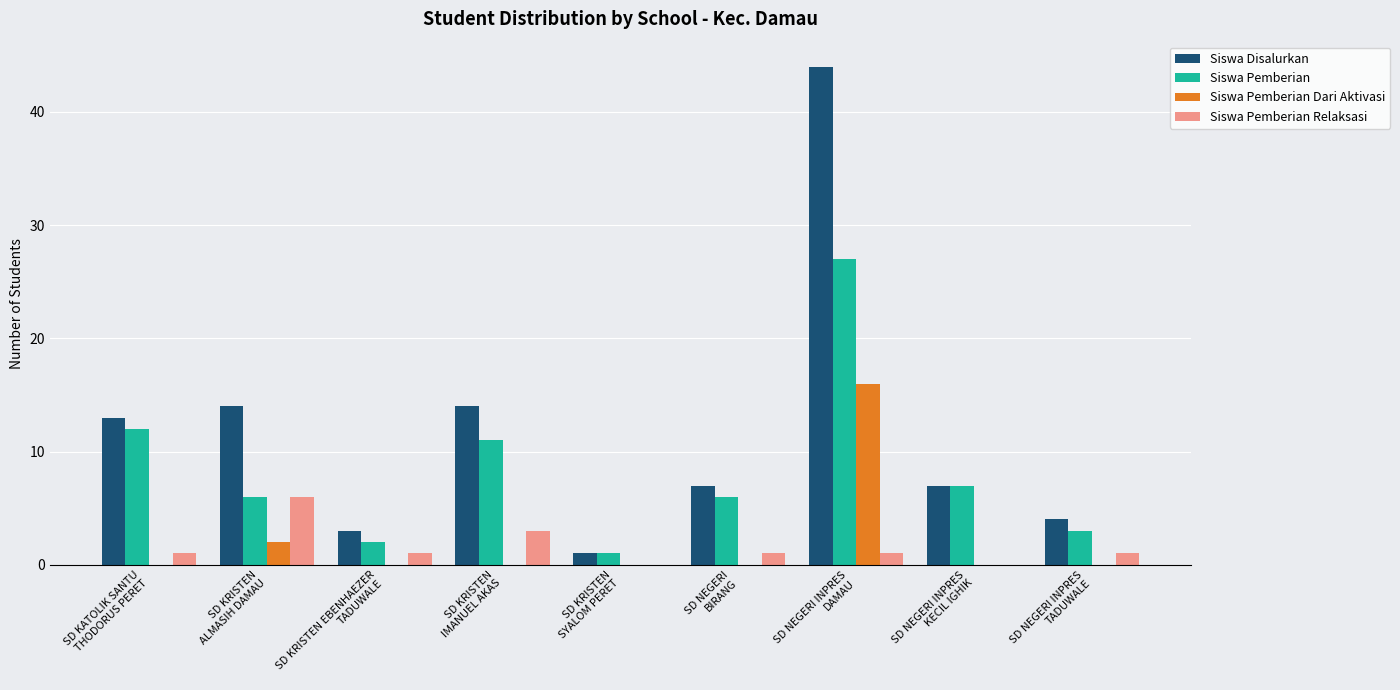

Which series has the largest total across all categories?

Siswa Disalurkan